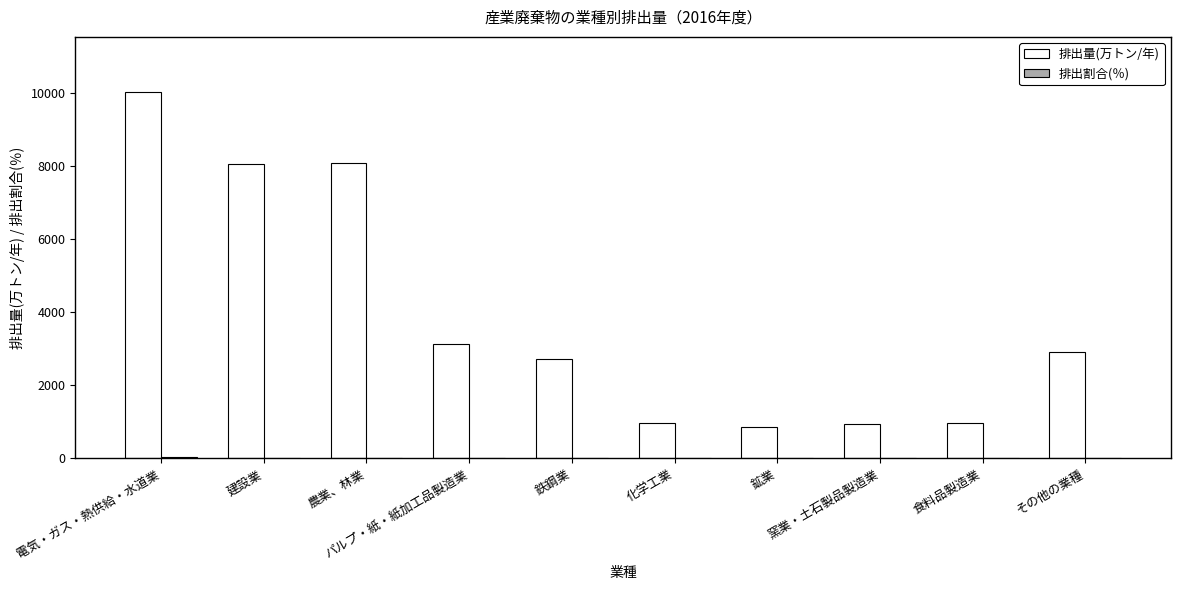

At which category is the sum across all series the highest?

電気・ガス・熱供給・水道業